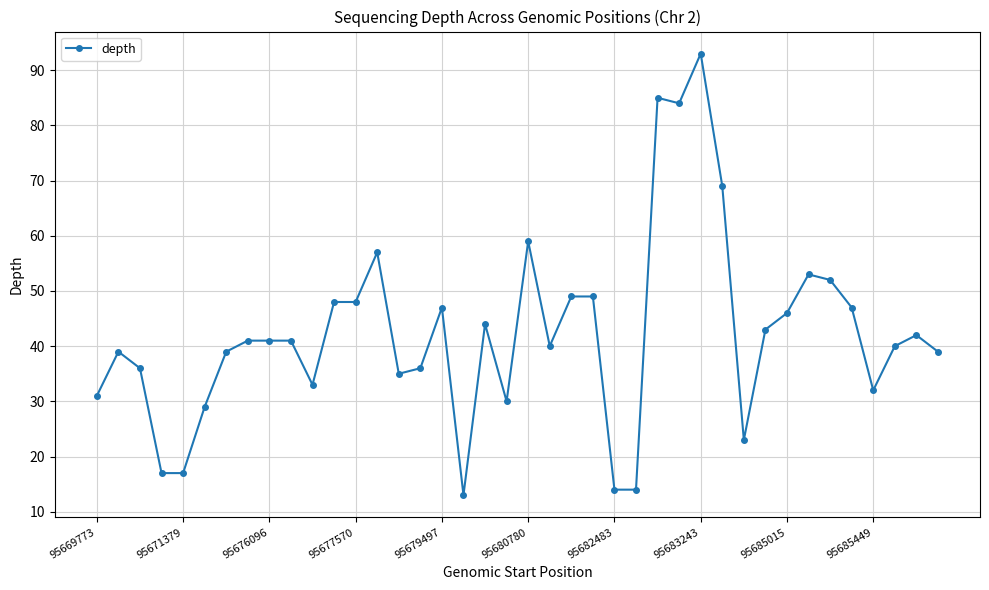

True or false: the data has more than 0 interior local peaks.

True